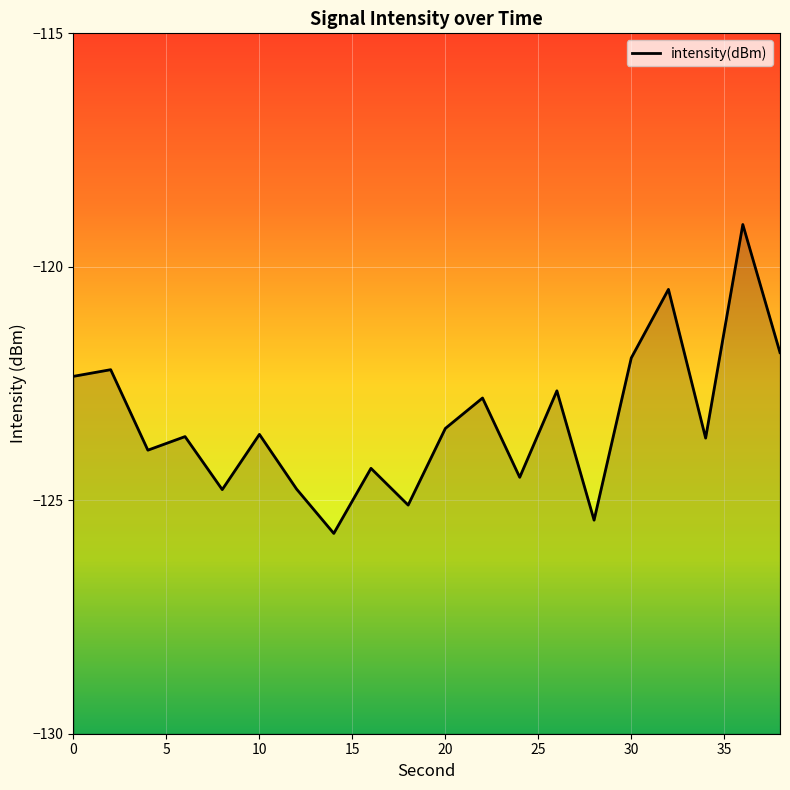

What is the sum of all values?

-2466.3